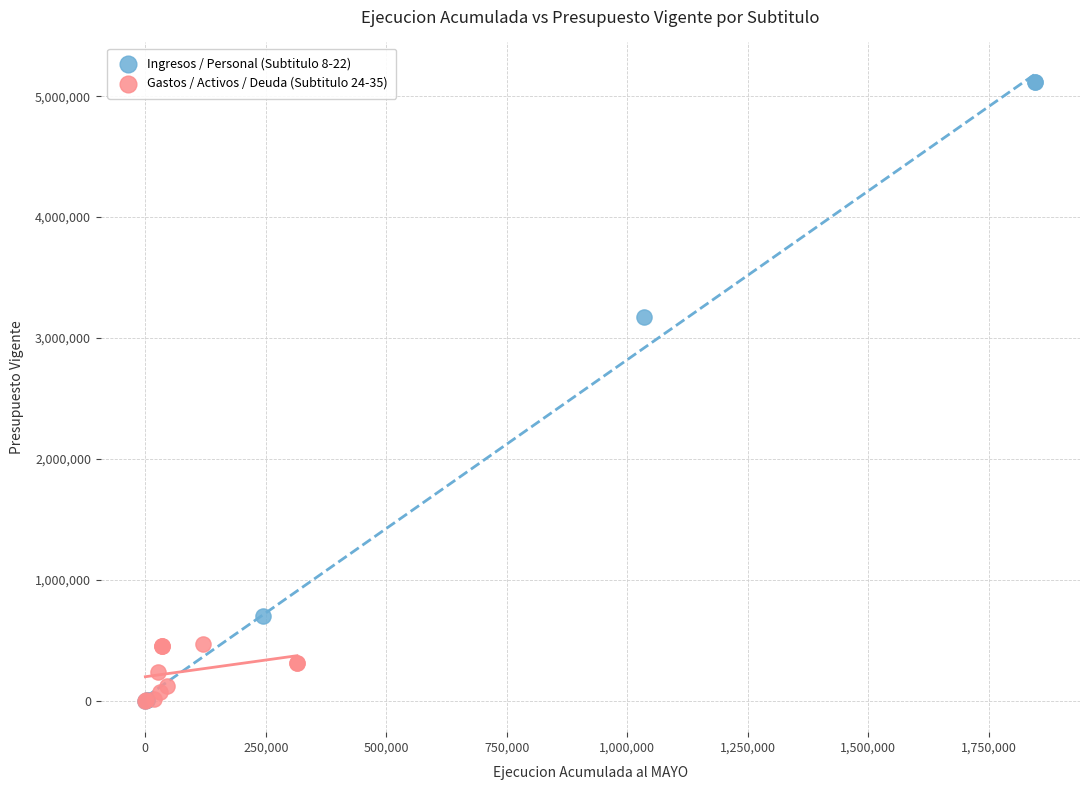

Which series reaches the maximum Y coordinate?

Ingresos / Personal (Subtitulo 8-22)